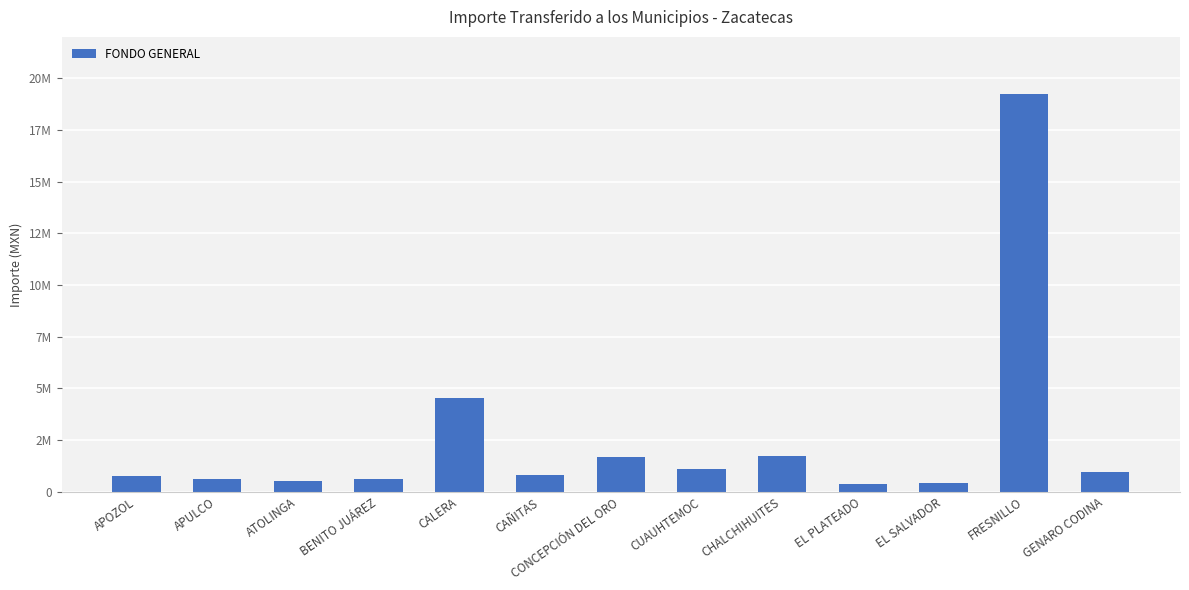

What is the ratio of the value at CHALCHIHUITES to the value at CAÑITAS?

2.1